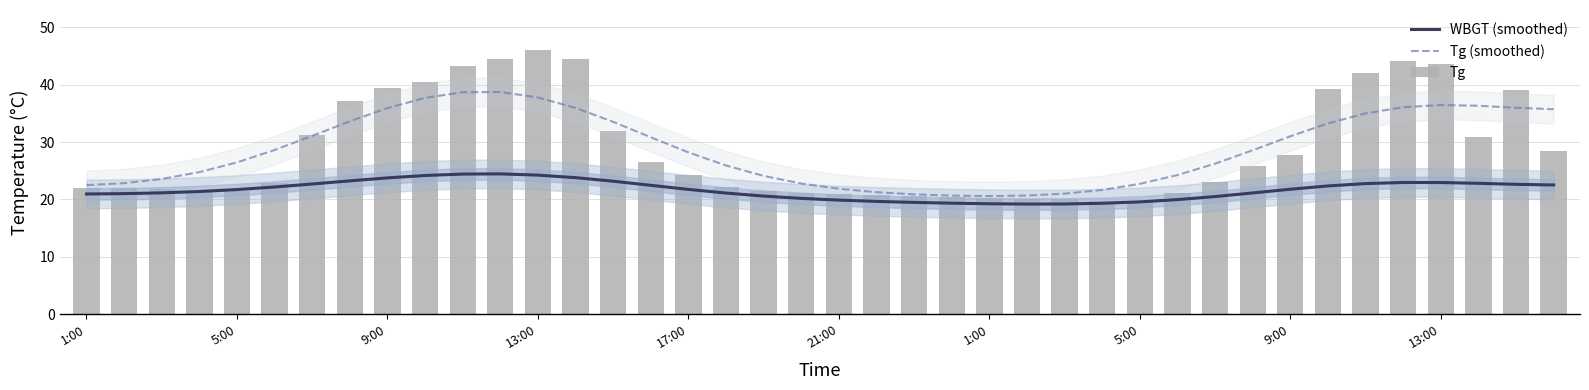

What is the difference between the maximum and minimum values in the Tg series?

26.3